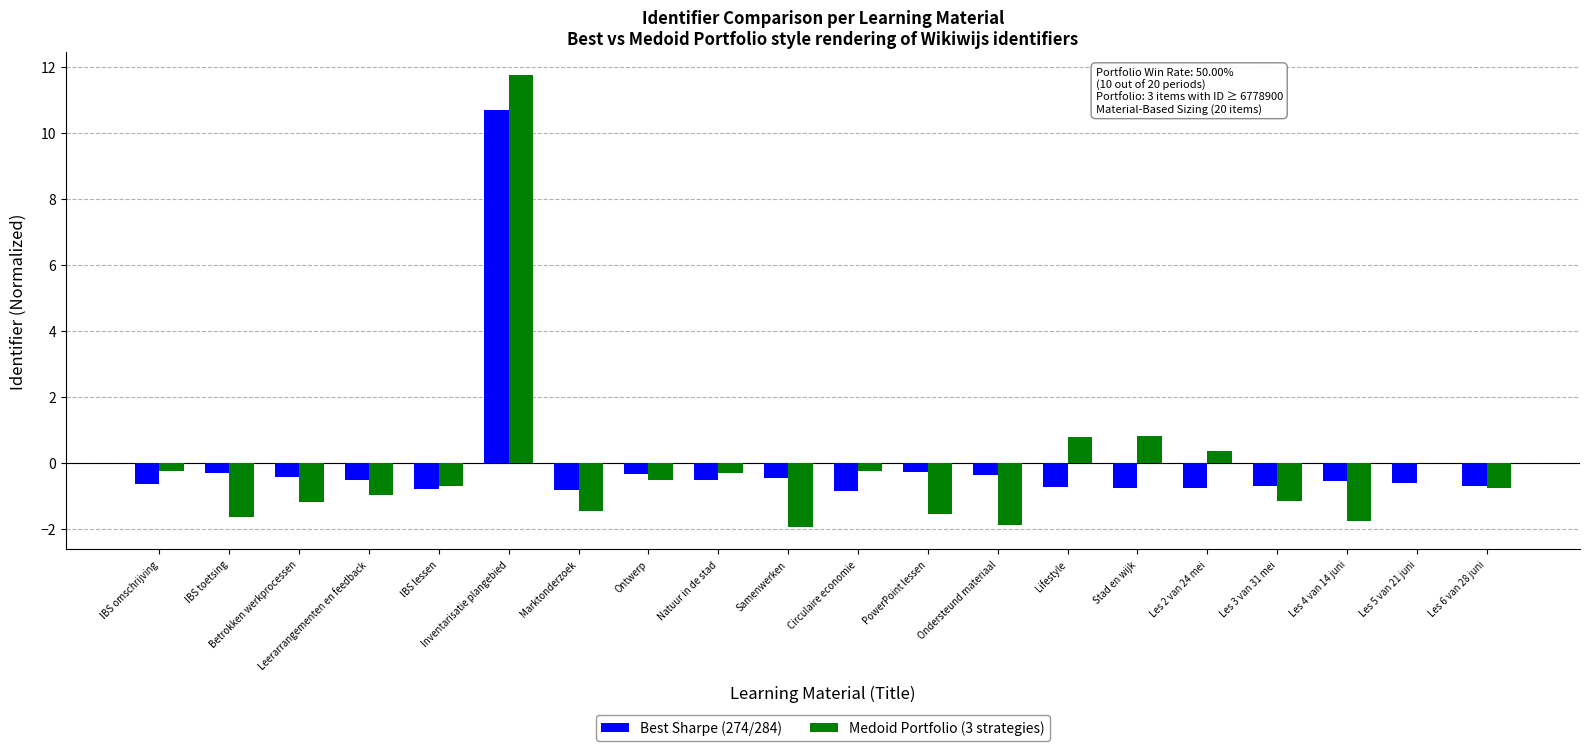

What are all the series names shown in the legend?

Best Sharpe (274/284), Medoid Portfolio (3 strategies)